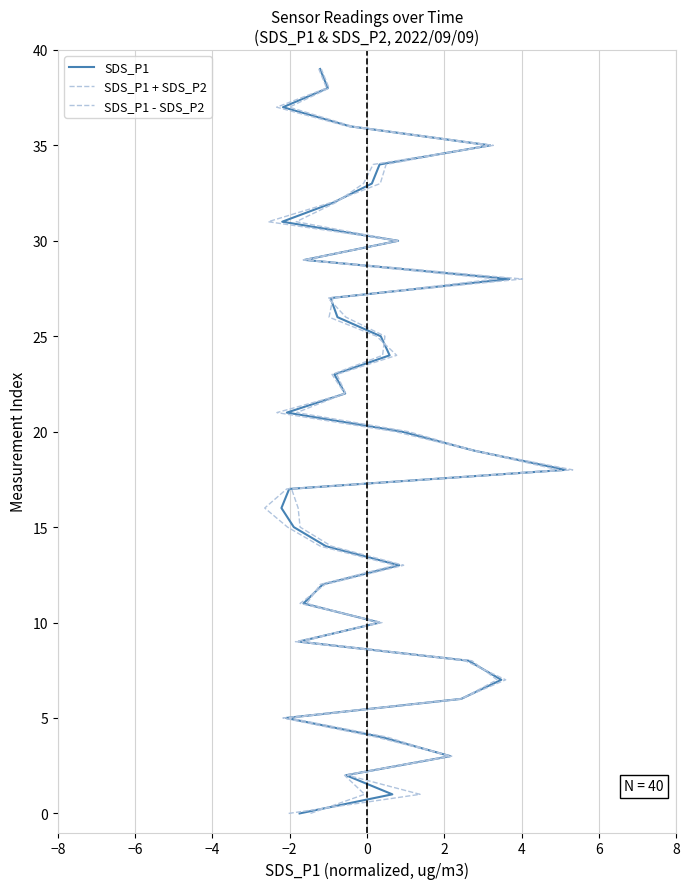

True or false: SDS_P1 and SDS_P1 - SDS_P2 cross at least once.

False